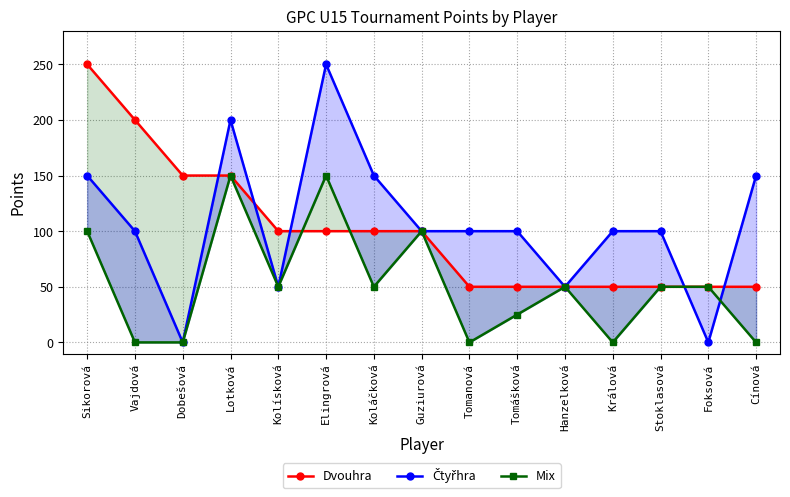

What is the average value of the Čtyřhra series?

107